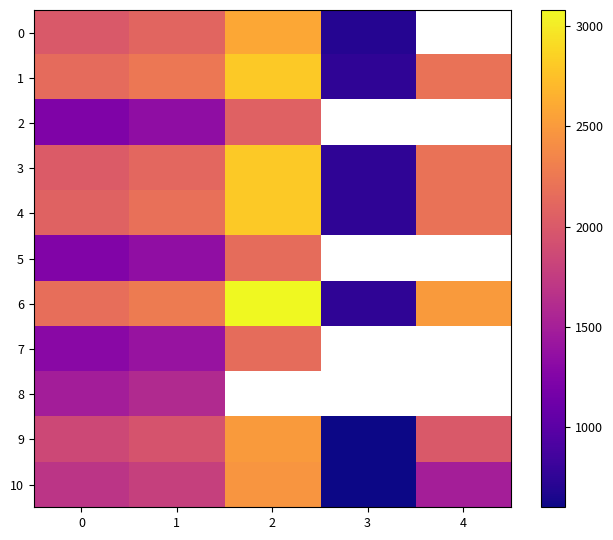

Rank the categories by 0 value from lowest to highest.

3, 0, 1, 2, 4